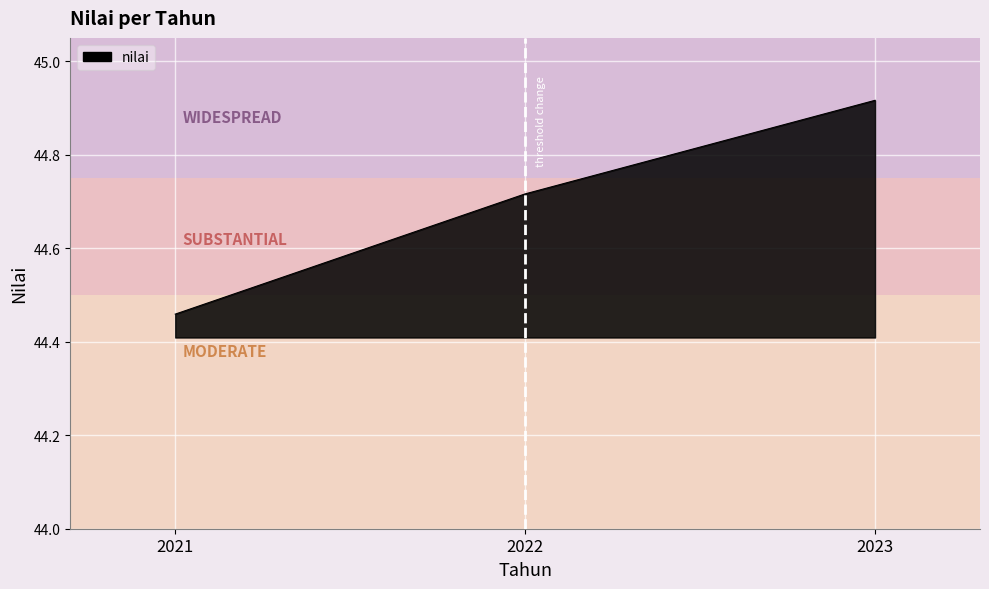

What is the difference between the values at 2023 and 2021?

0.5